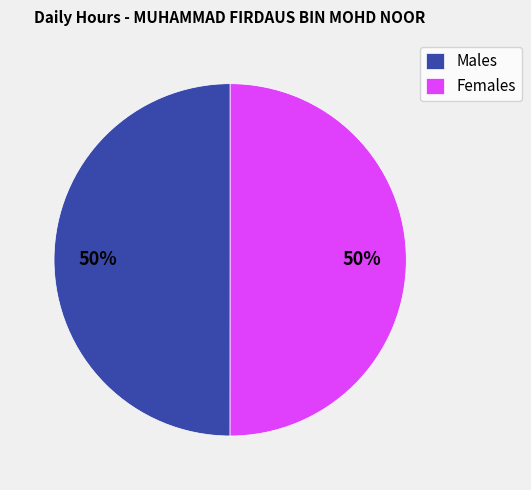

How many slices are in this pie chart?

2